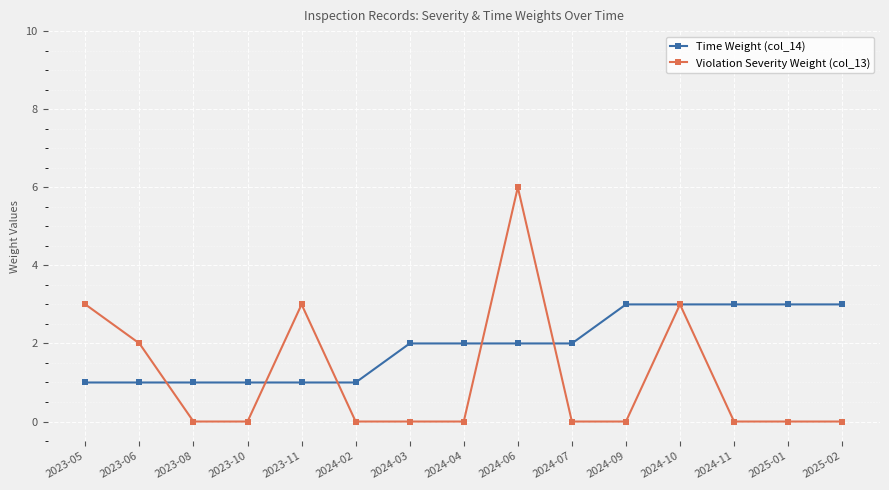

Rank the series by their maximum value, from lowest to highest.

Time Weight (col_14), Violation Severity Weight (col_13)